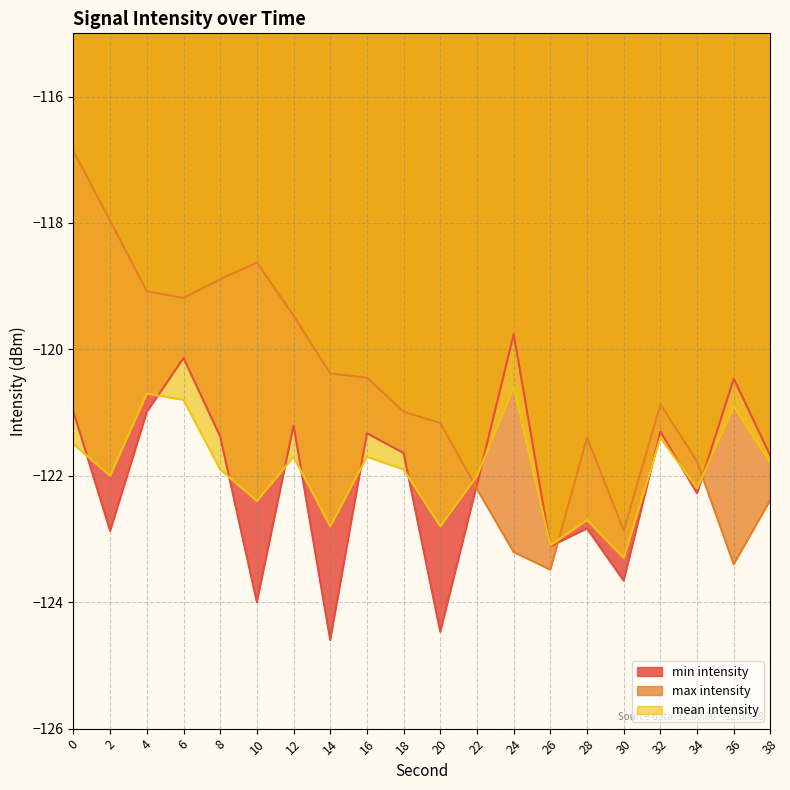

Which category has the lowest value in the mean intensity series?

30